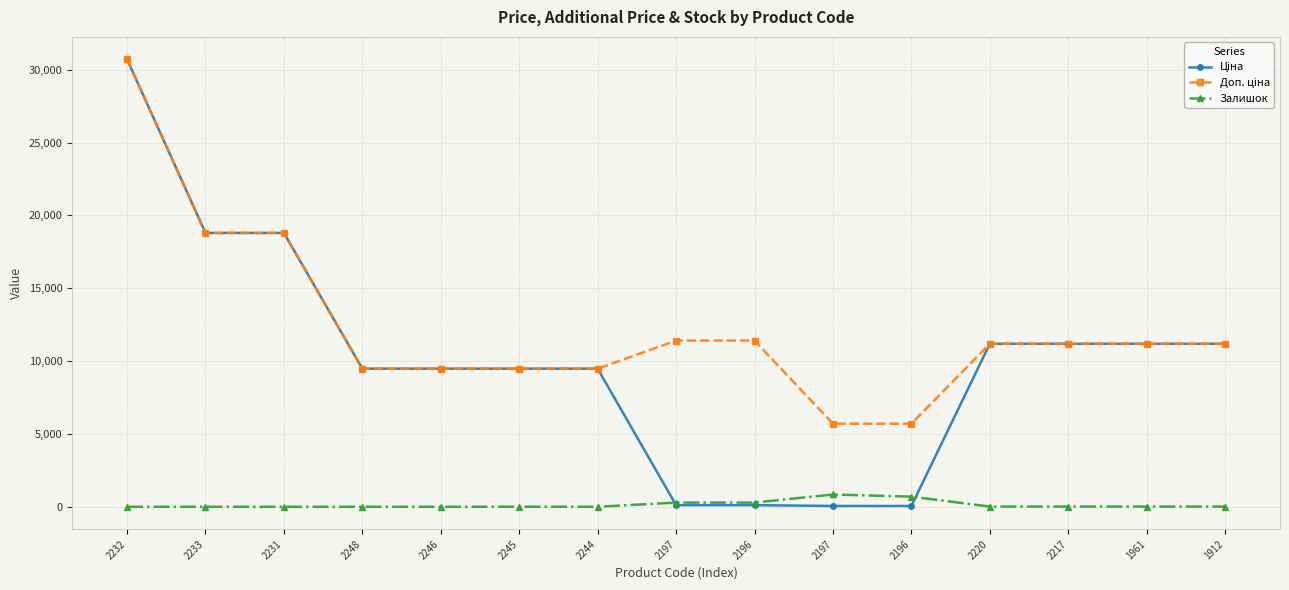

How many distinct data groups are displayed?

3